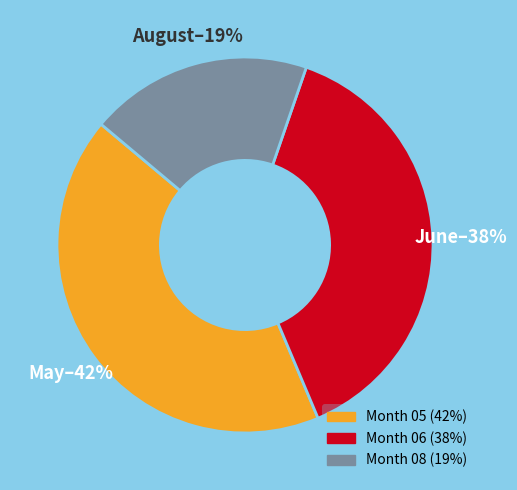

To the nearest percent, what is the average slice percentage?

33%